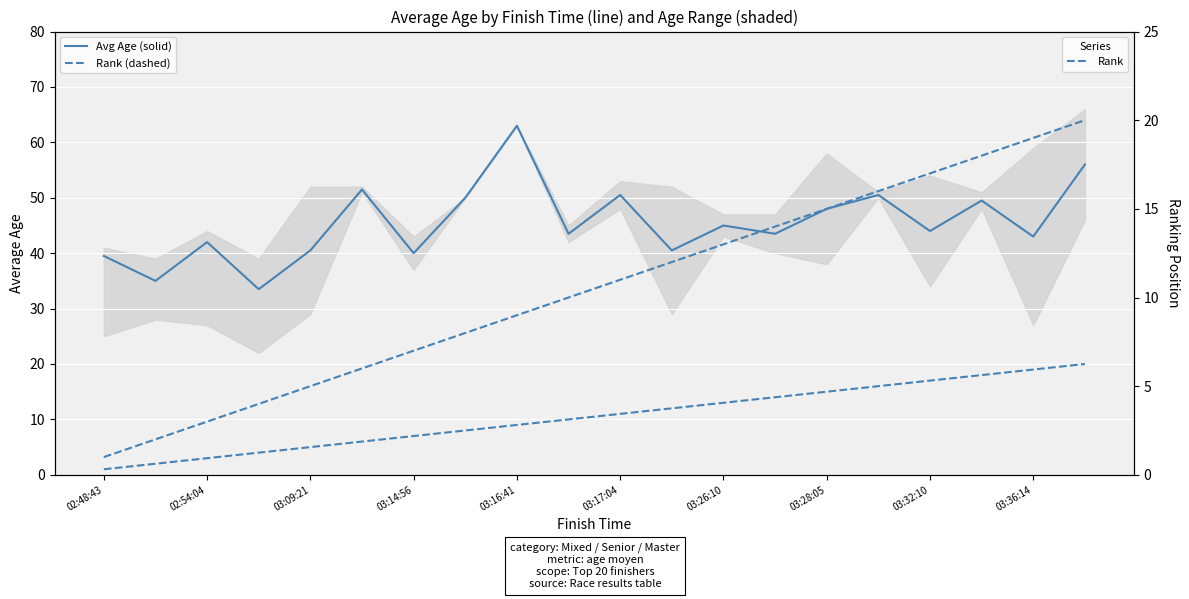

What is the sum of the Avg Age values at 11 and 17?

90.0